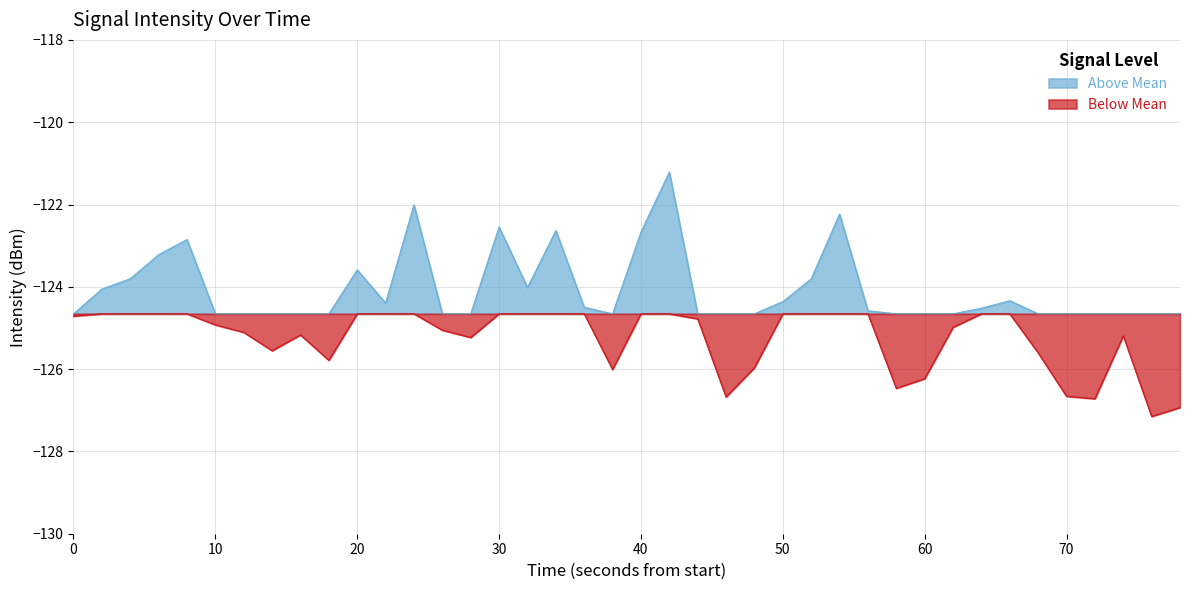

List the labels in order of value, largest first.

21, 12, 27, 15, 17, 20, 4, 3, 10, 2, 26, 16, 1, 33, 25, 11, 18, 32, 28, 0, 22, 5, 31, 13, 6, 8, 37, 14, 7, 34, 9, 24, 19, 30, 29, 35, 23, 36, 39, 38